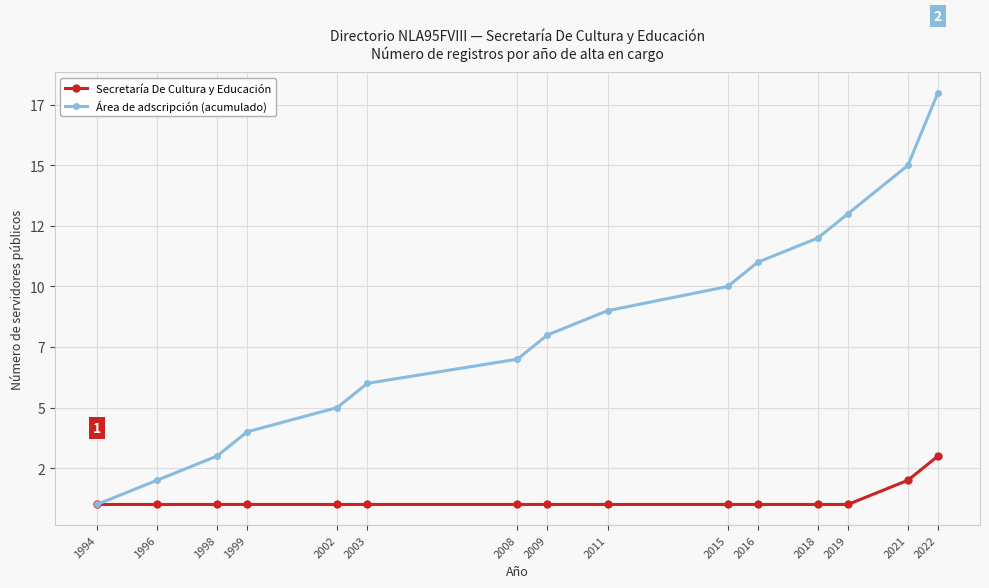

Rank the series by their maximum value, from highest to lowest.

Área de adscripción (acumulado), Secretaría De Cultura y Educación